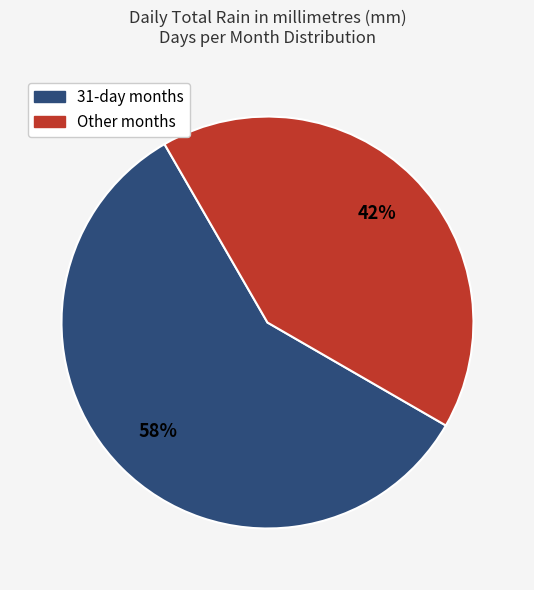

Is it true that 31-day months is 58% of the pie?

True